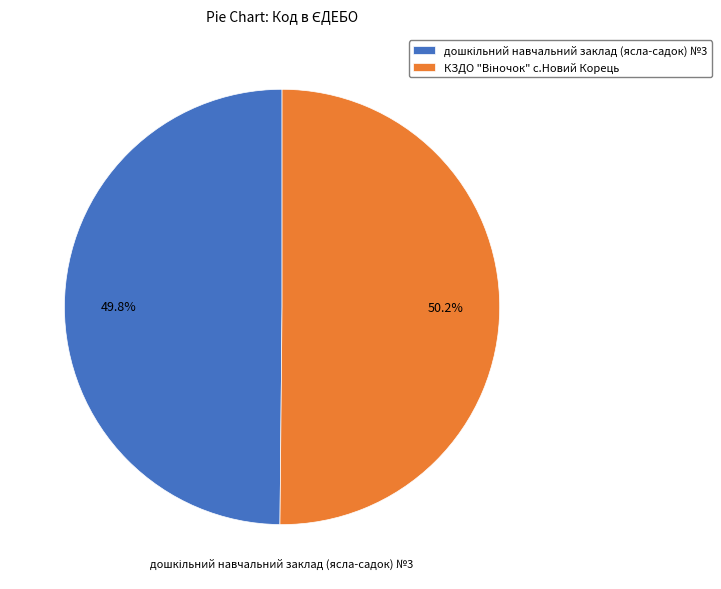

Which category has the smallest portion of the pie?

дошкільний навчальний заклад (ясла-садок) №3